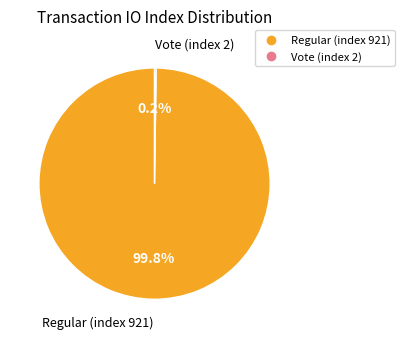

How much of the chart is everything except Regular (index 921)?

0.2%